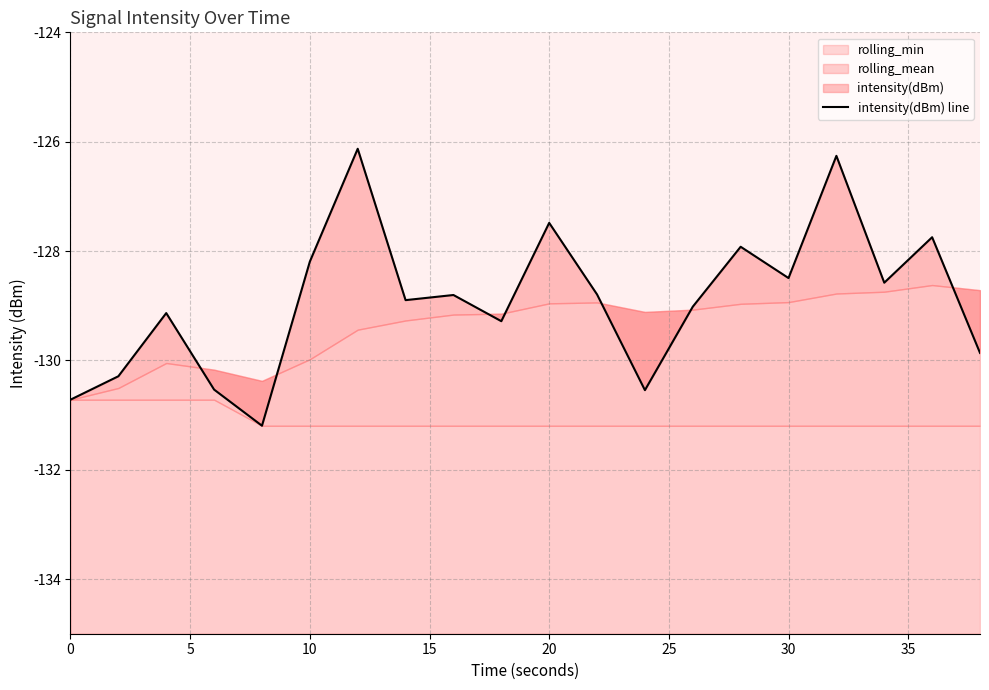

The value at 40 is -46.2. True or false?

False